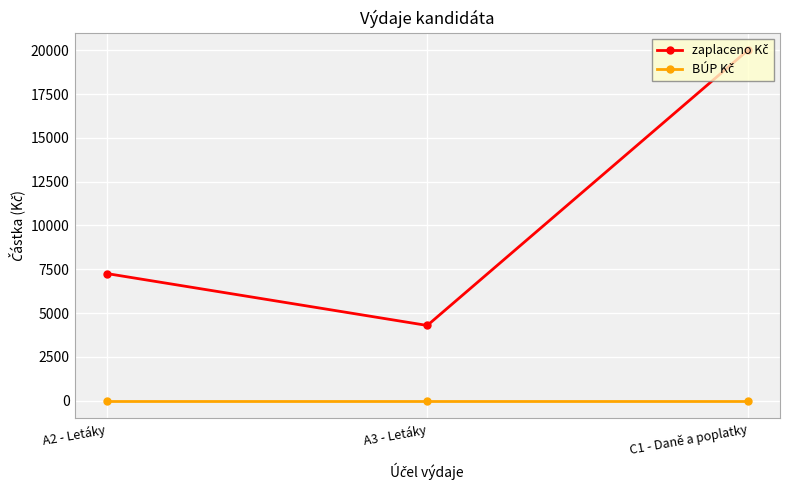

At which category is the sum across all series the highest?

C1 - Daně a poplatky